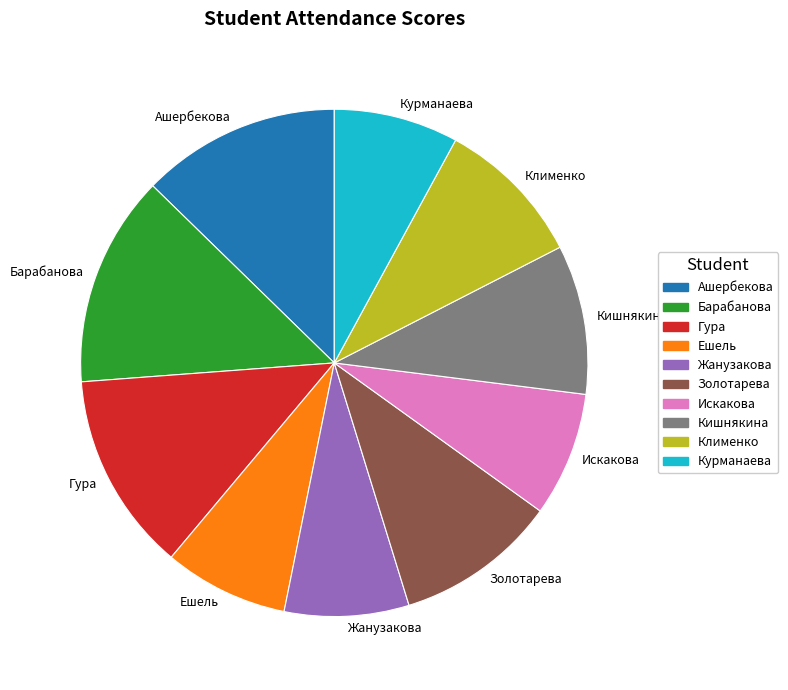

Is Ешель the majority of the pie?

No